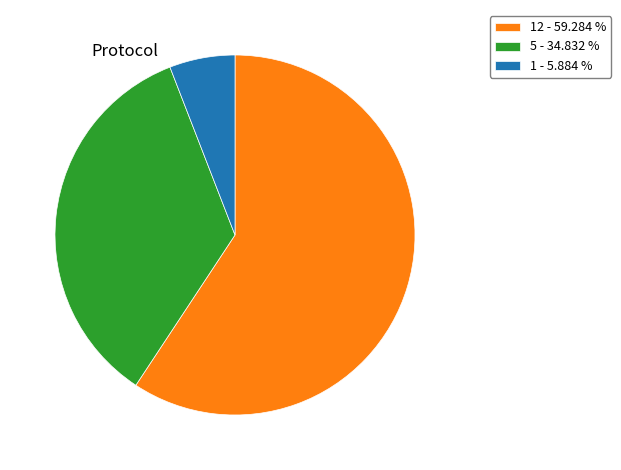

What is the largest slice in the pie chart?

12 - 59.284 %